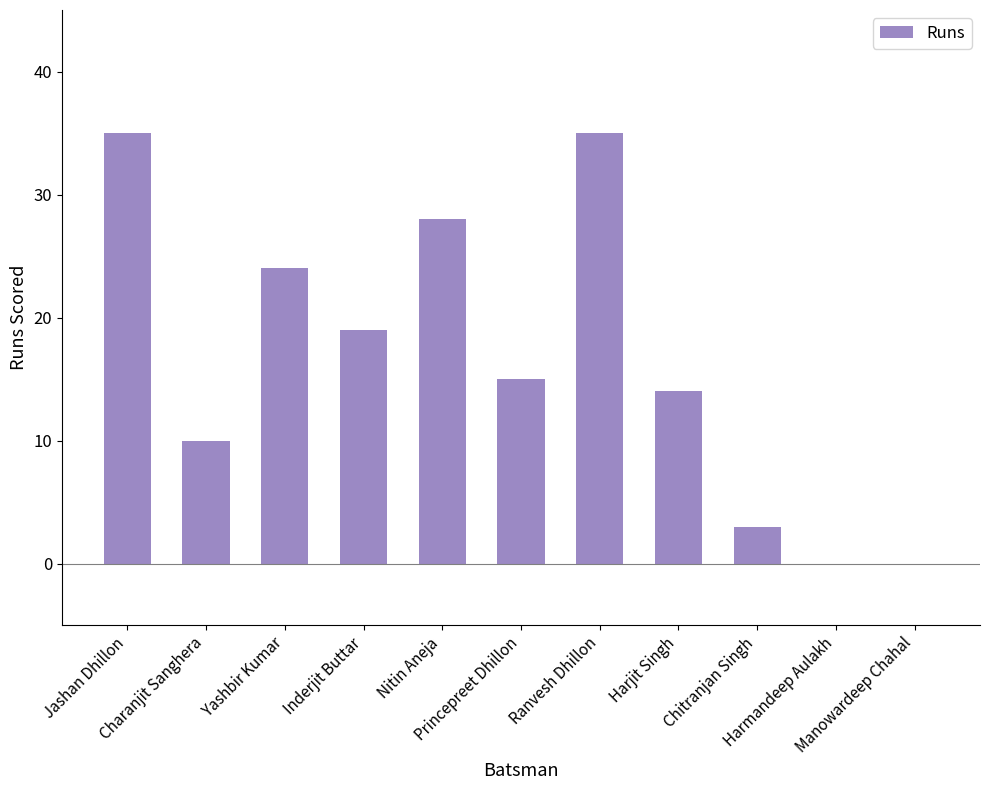

What is the greatest value displayed?

35